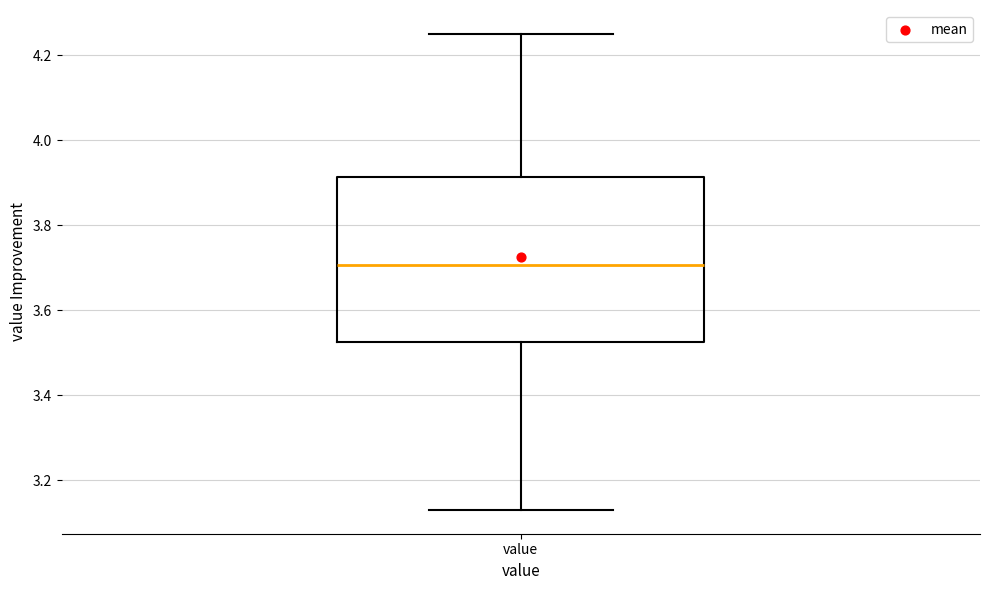

Where is the upper edge of the box for value on the y-axis? The values are not printed on the chart, so give them approximately, as read against the axis.

3.92